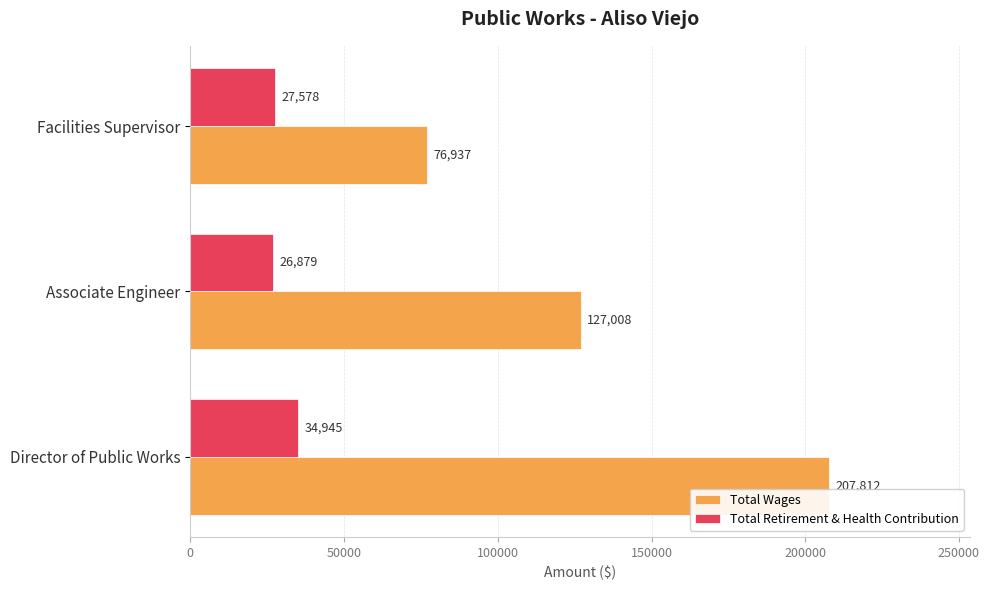

True or false: Total Retirement & Health Contribution has a value of 34945 at Director of Public Works.

True